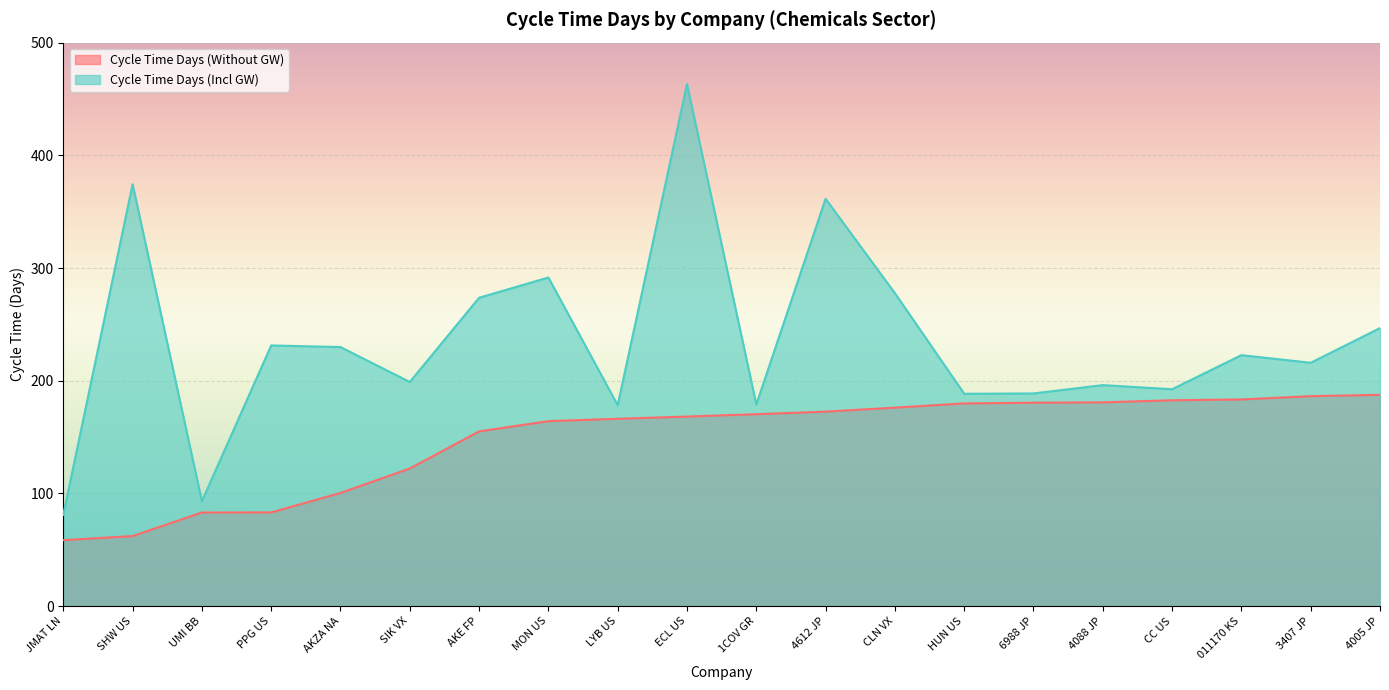

What is the average value of the Cycle Time Days (Without GW) series?

148.1